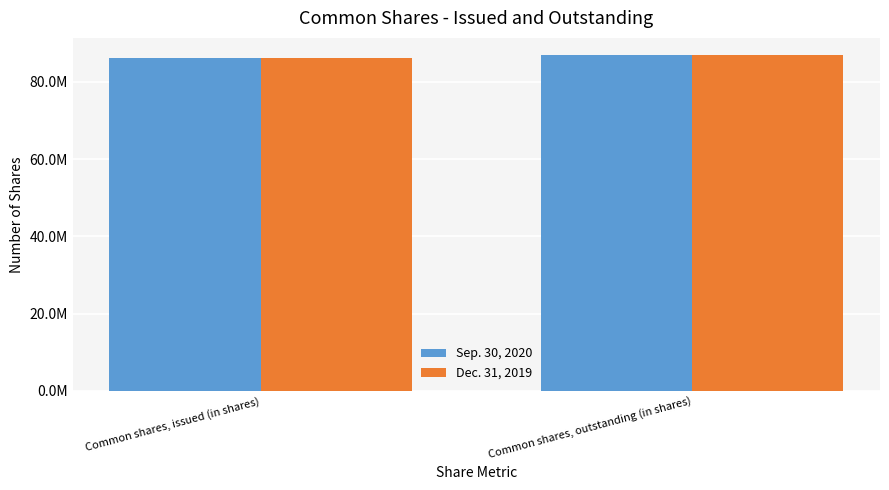

Is the value of Dec. 31, 2019 at Common shares, outstanding (in shares) greater than the value of Sep. 30, 2020 at Common shares, outstanding (in shares)?

No